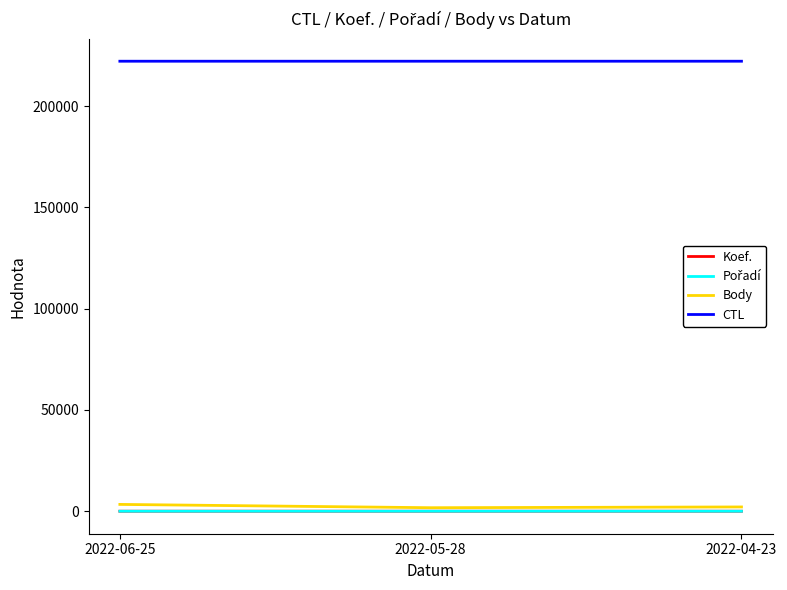

At how many categories does at least one series exceed 149795?

3